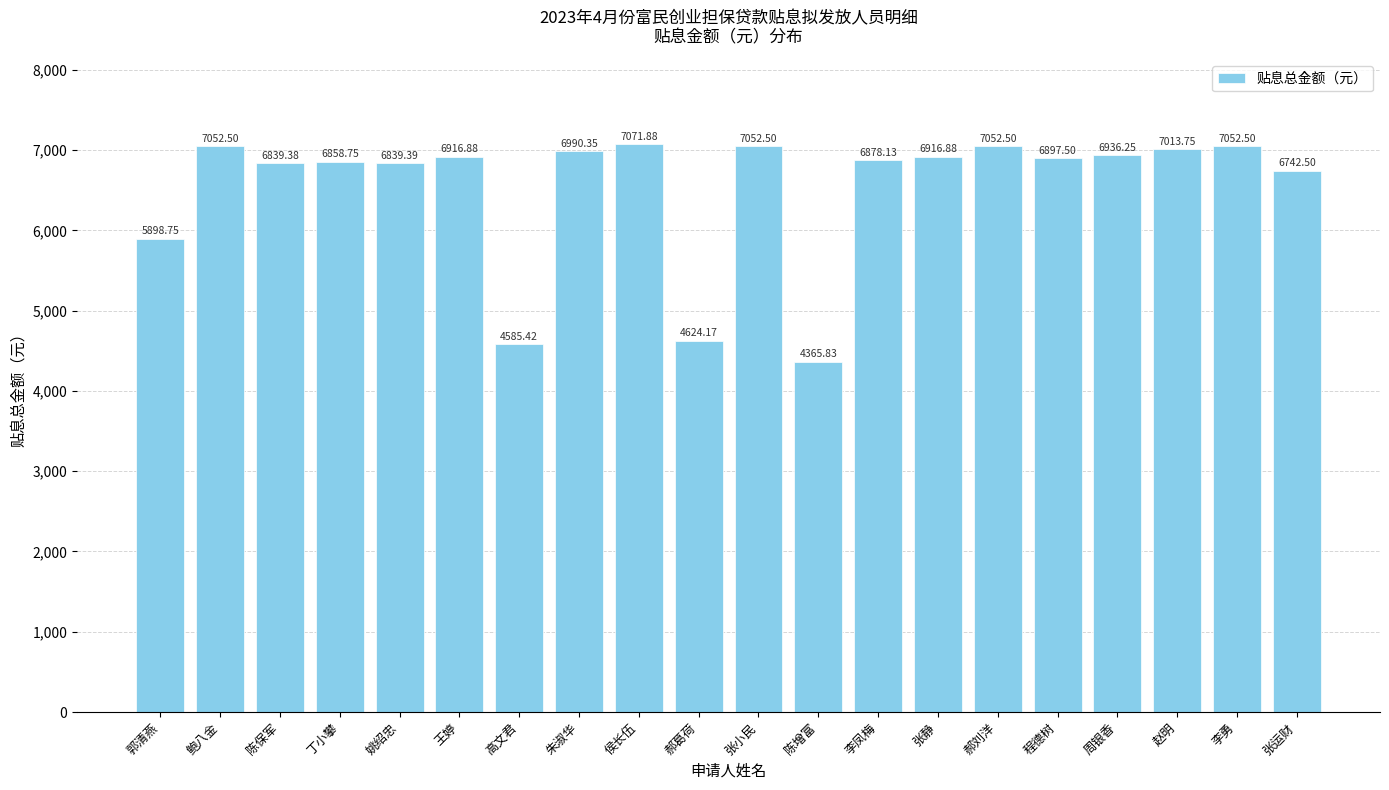

Which category has the lowest value across all series?

陈增富